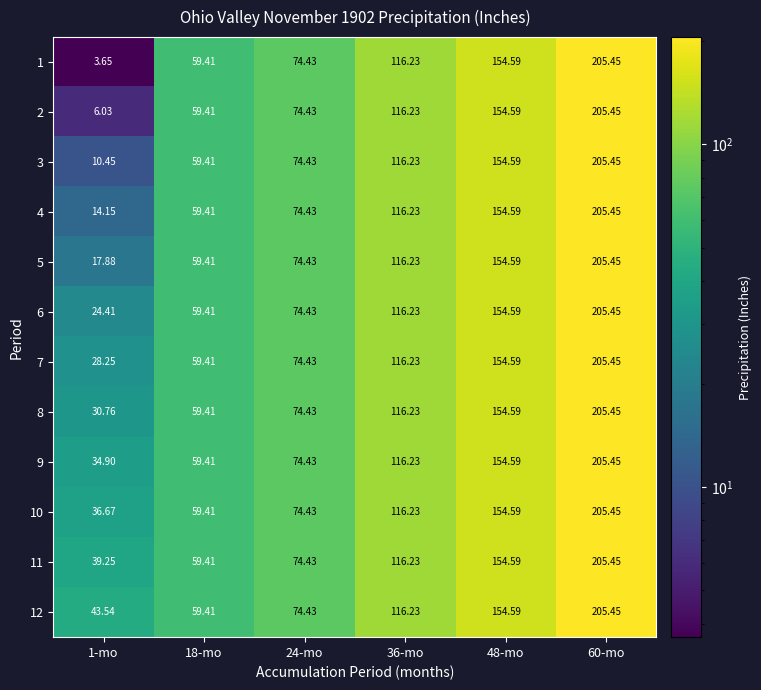

Which has a higher value, 36-mo or 18-mo?

36-mo